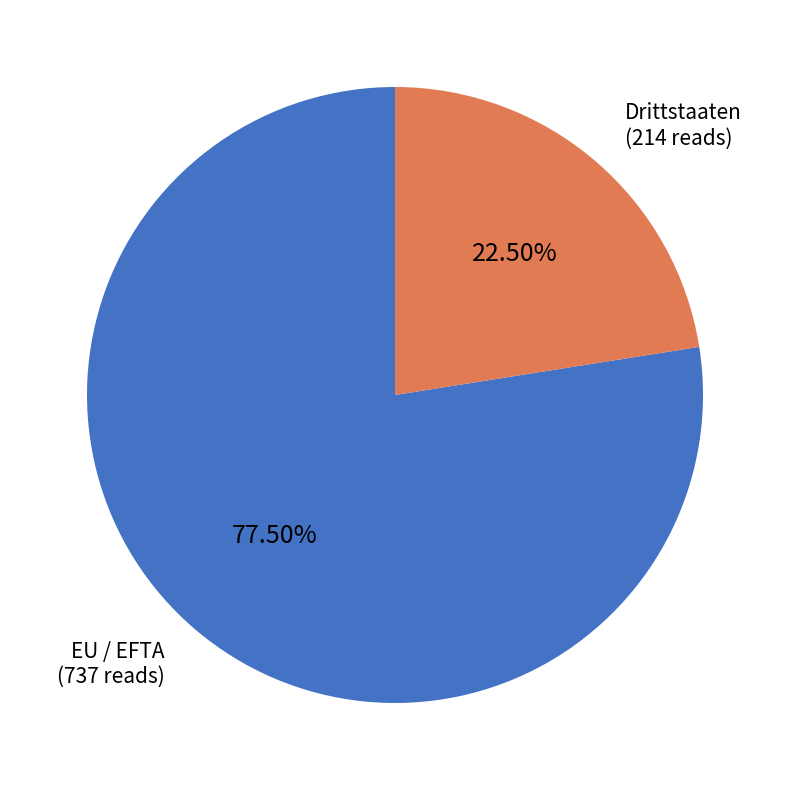

What is the majority slice?

EU / EFTA